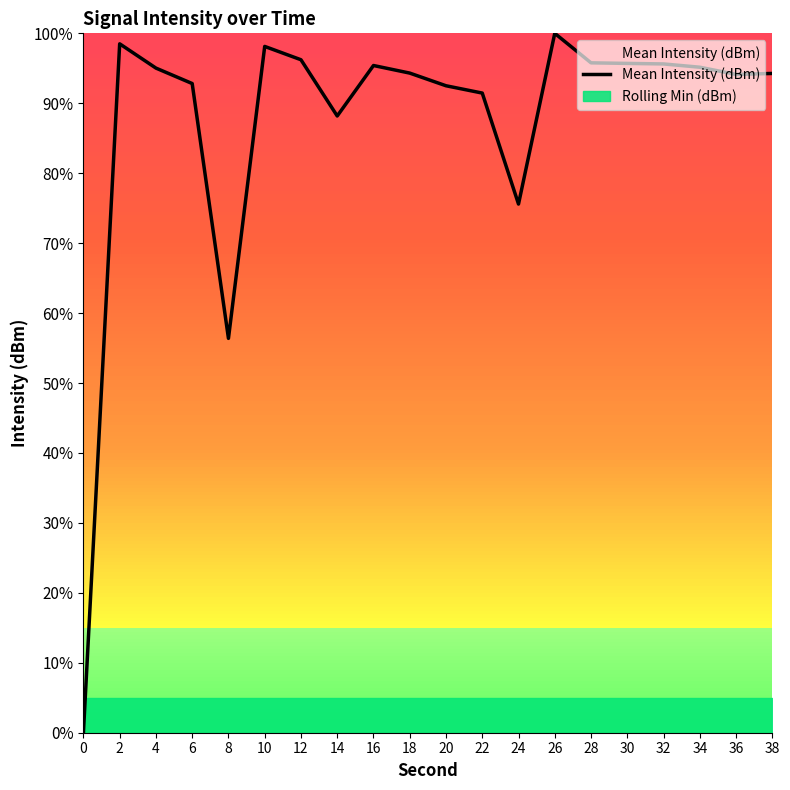

Between 4 and 20, which is larger?

4